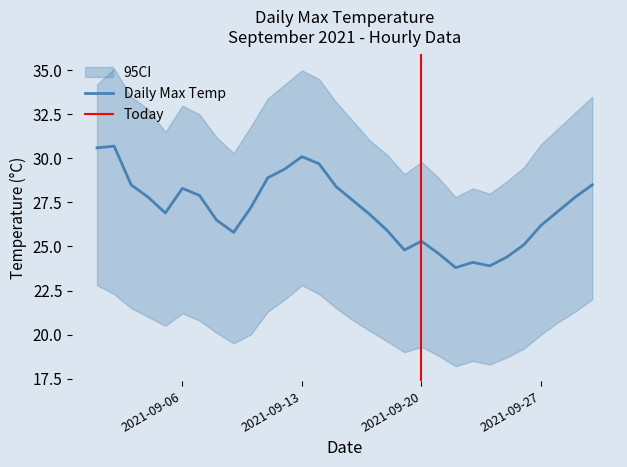

List the series in order of their overall mean, lowest first.

ci_lower, Daily Max Temp, ci_upper